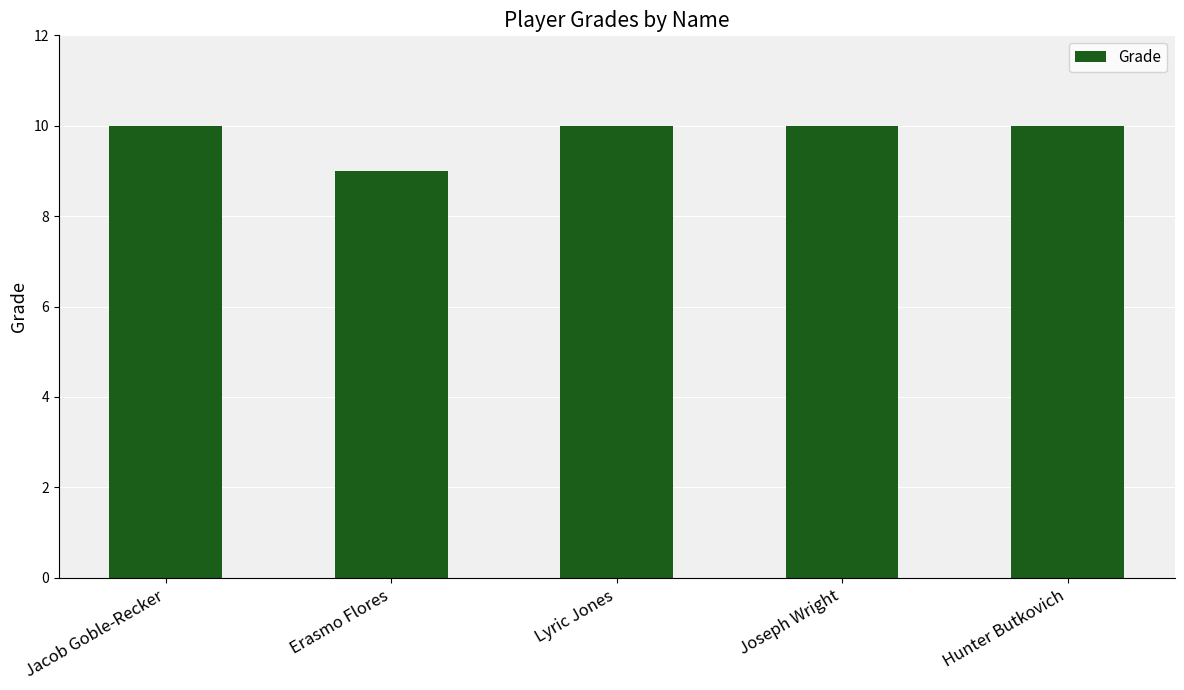

At which category does the chart reach its minimum across all series?

Erasmo Flores